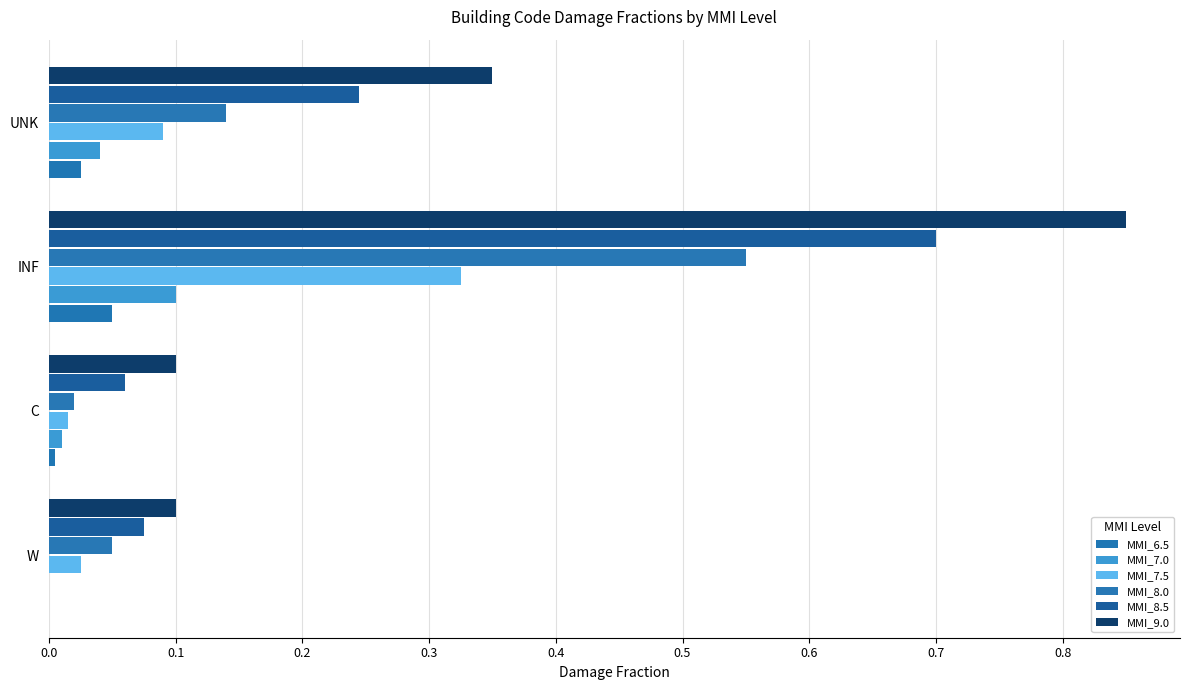

How many data points does each series have?

4